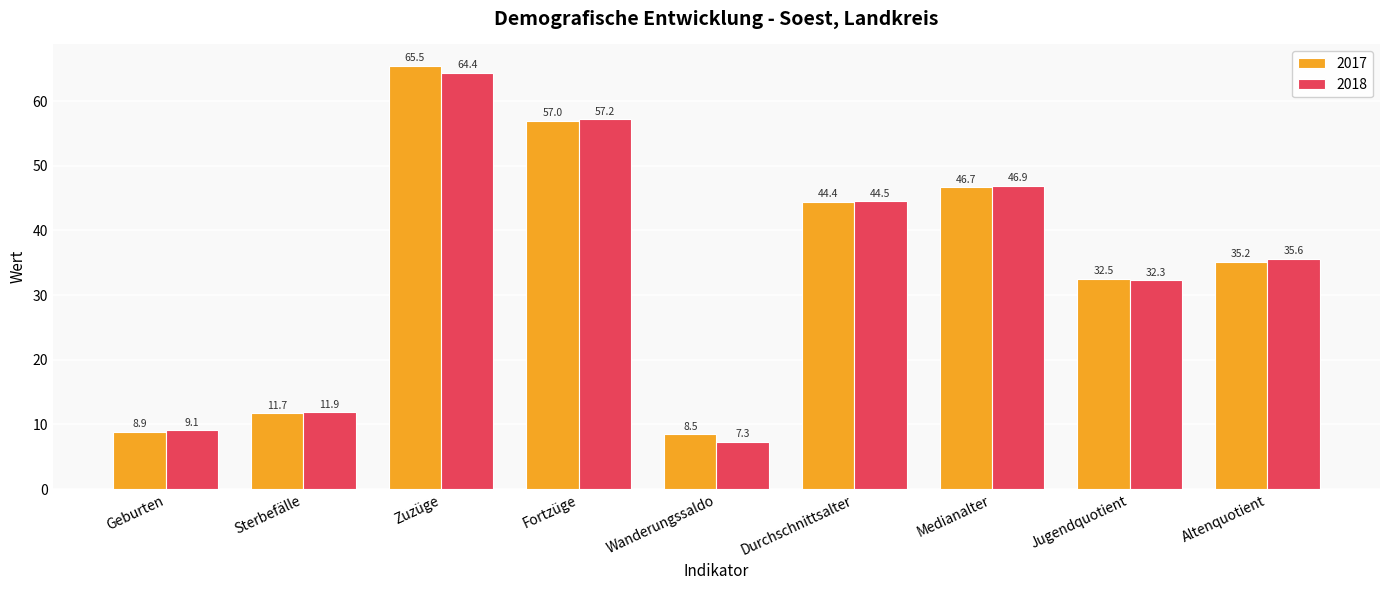

At which label is 2017 closest to 37?

Altenquotient